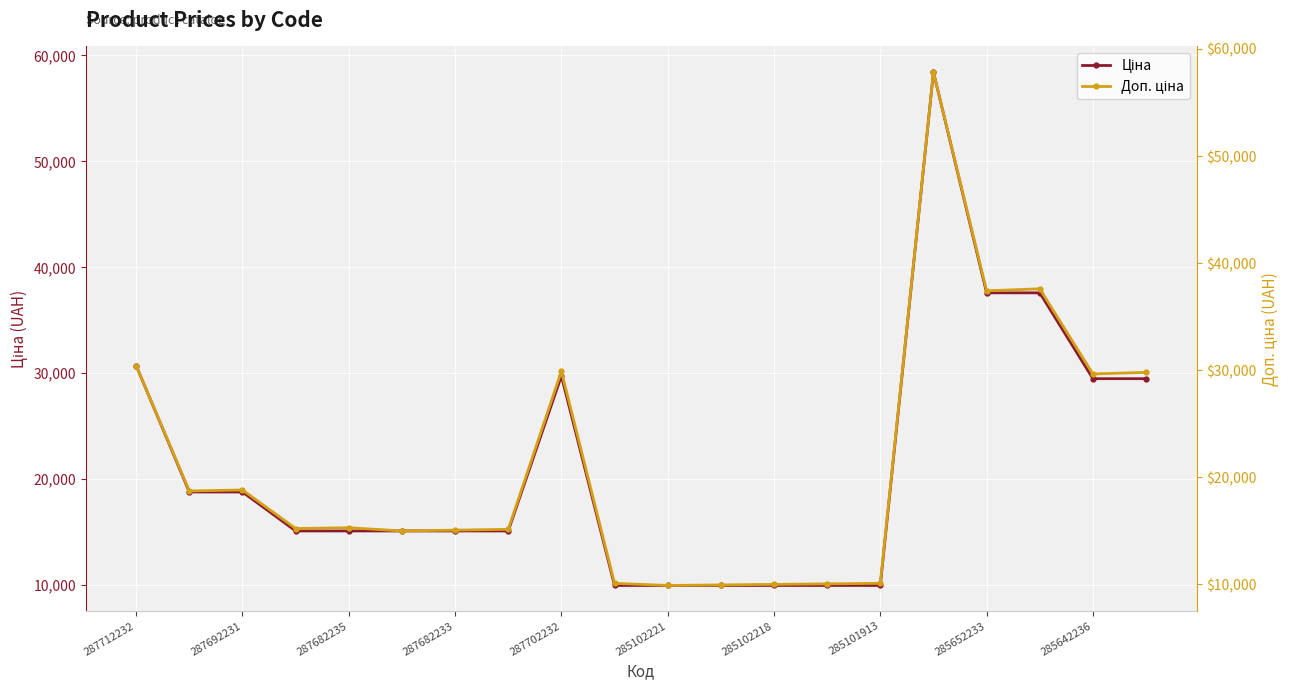

Between which two adjacent categories do Доп. ціна and Ціна first intersect?

287702232 and 285102221